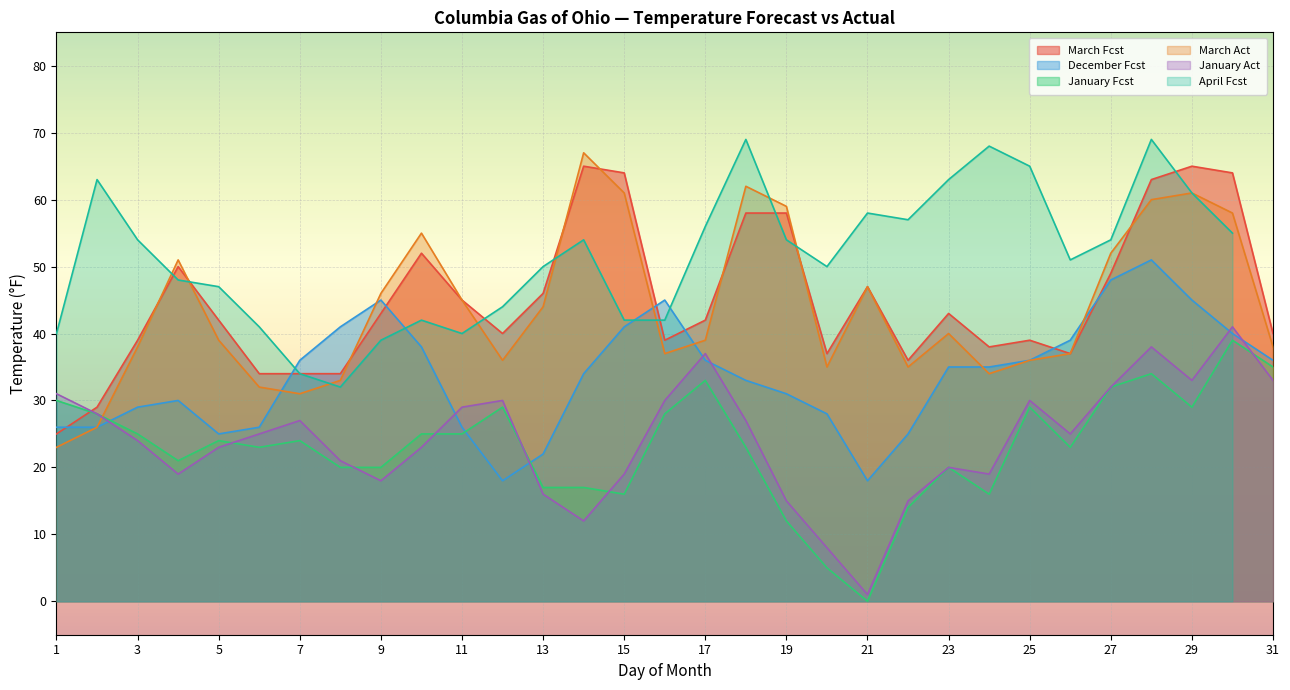

True or false: December Fcst has more than 0 points higher than both neighbors.

True